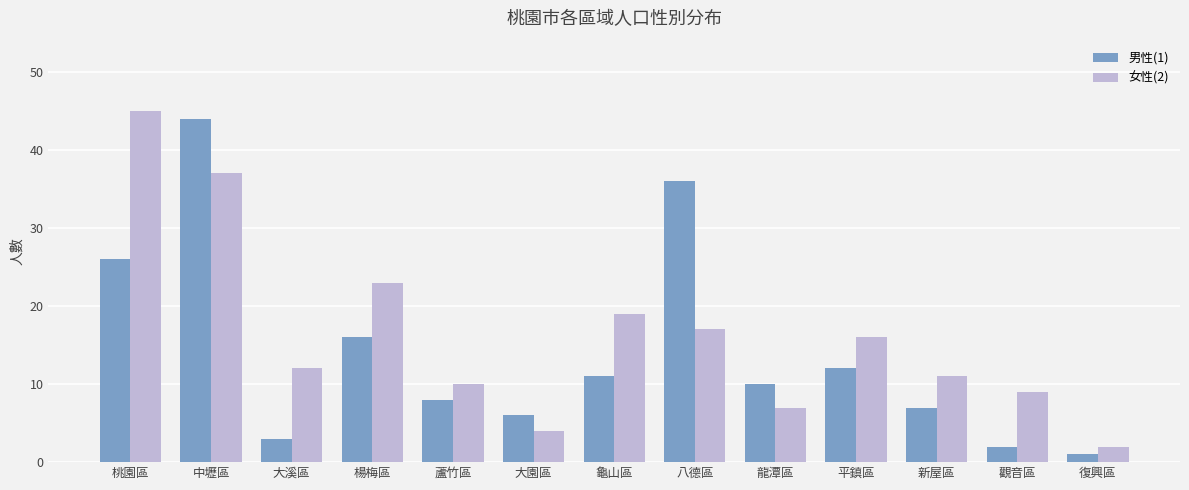

Reading left to right, extract all data points from this chart.

男性(1): 26	44	3	16	8	6	11	36	10	12	7	2	1
女性(2): 45	37	12	23	10	4	19	17	7	16	11	9	2